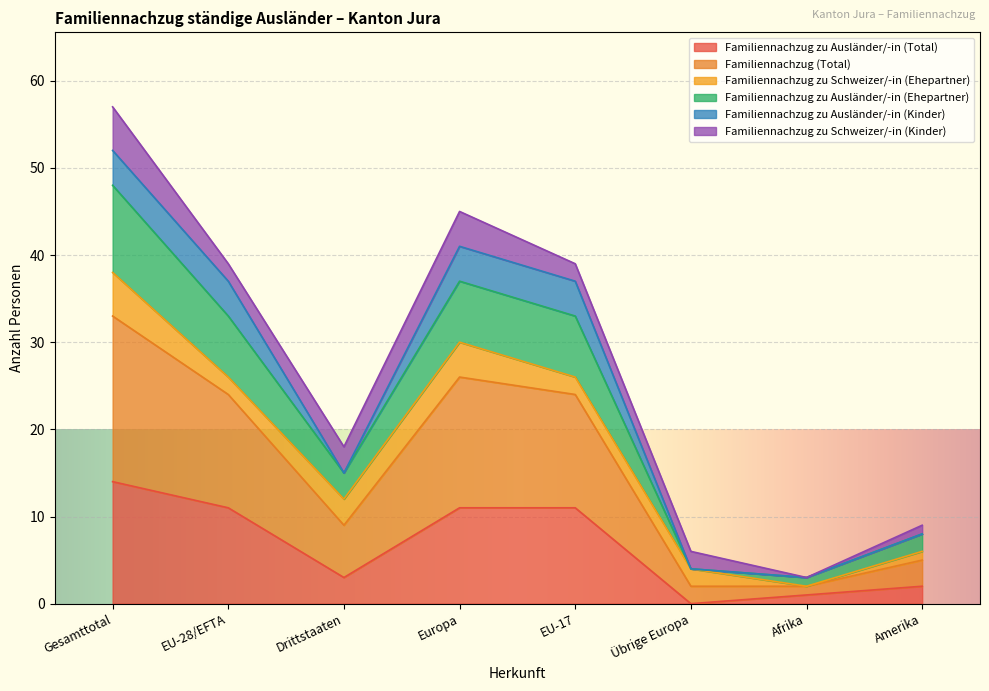

What is the difference between the maximum and minimum values in the Familiennachzug zu Ausländer/-in (Total) series?

14